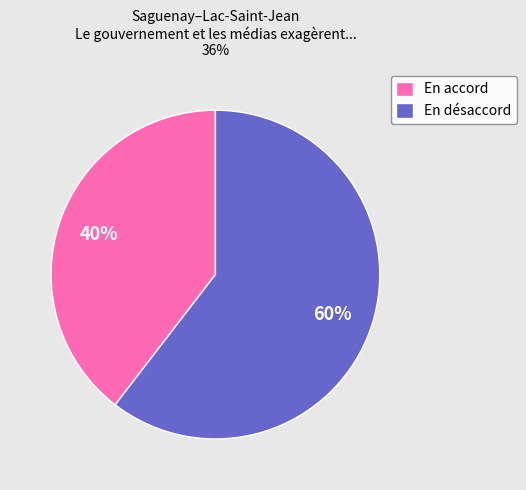

Is the sum of En désaccord and En accord greater than half?

Yes